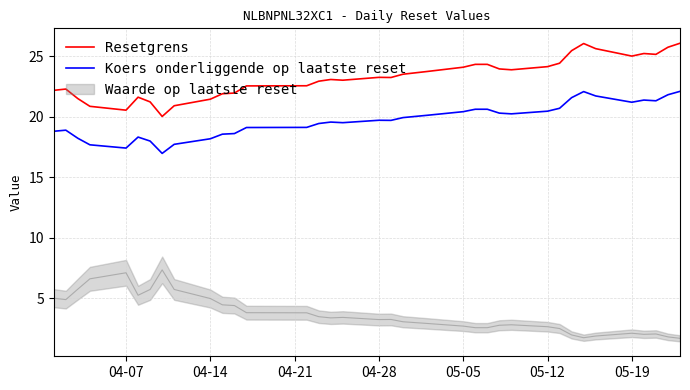

How many lines are shown in the chart?

2